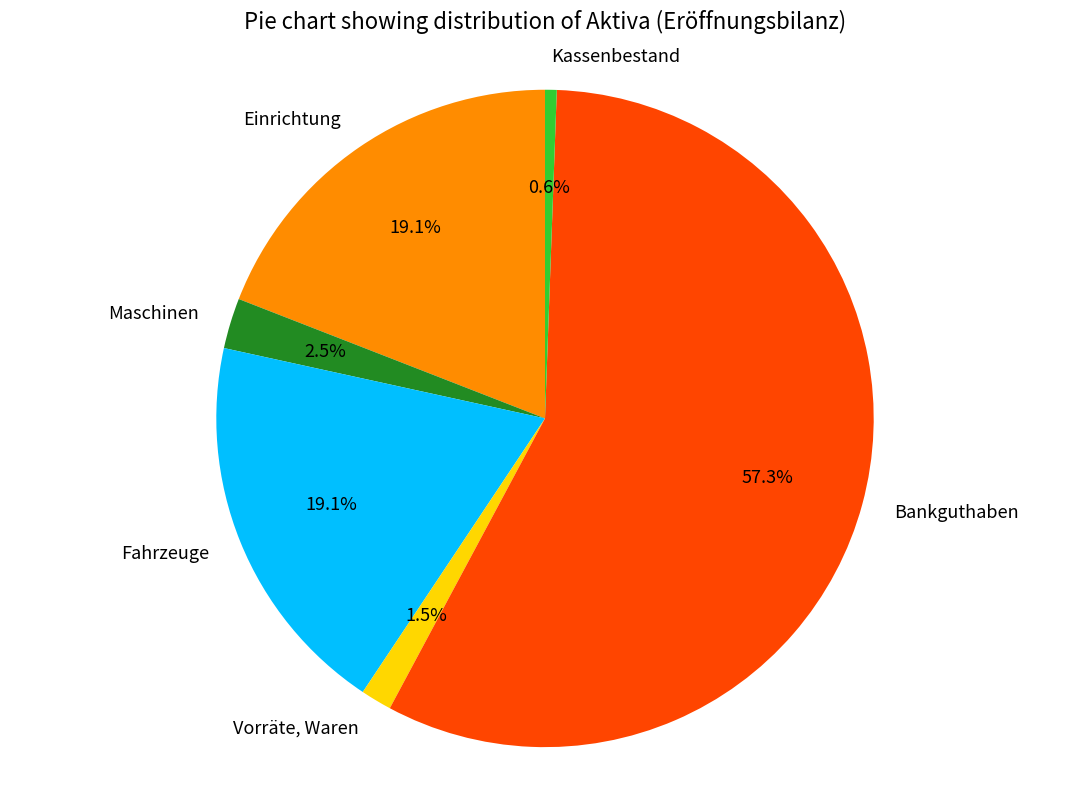

Between Einrichtung and Maschinen, which is larger?

Einrichtung